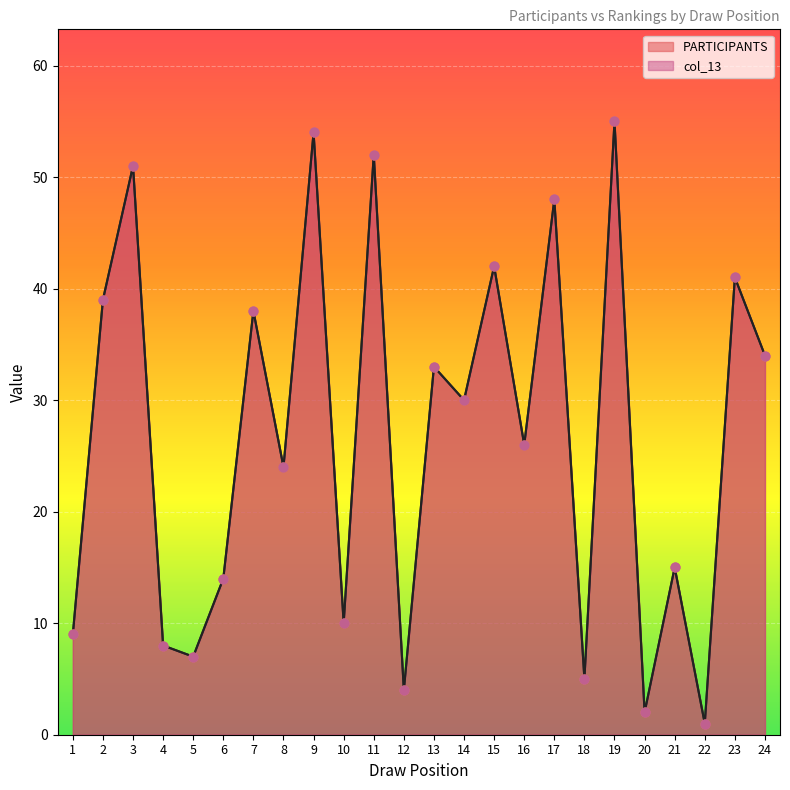

Which series contains the highest Y value?

PARTICIPANTS